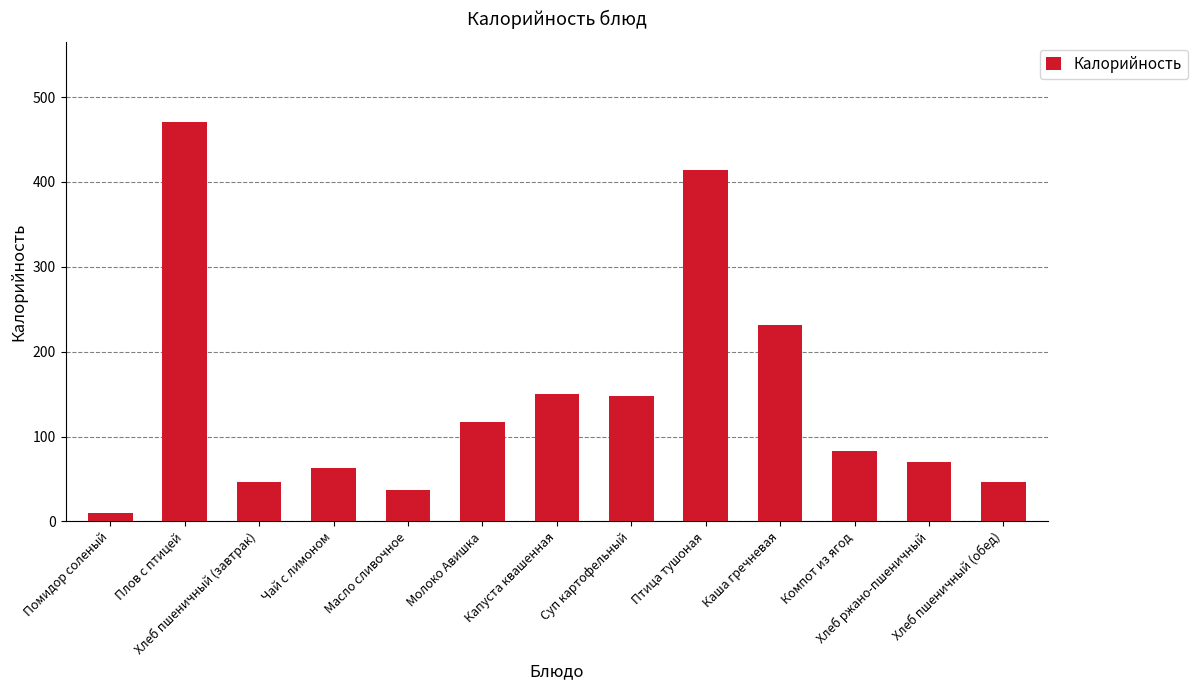

Which category has the lowest value across all series?

Помидор соленый